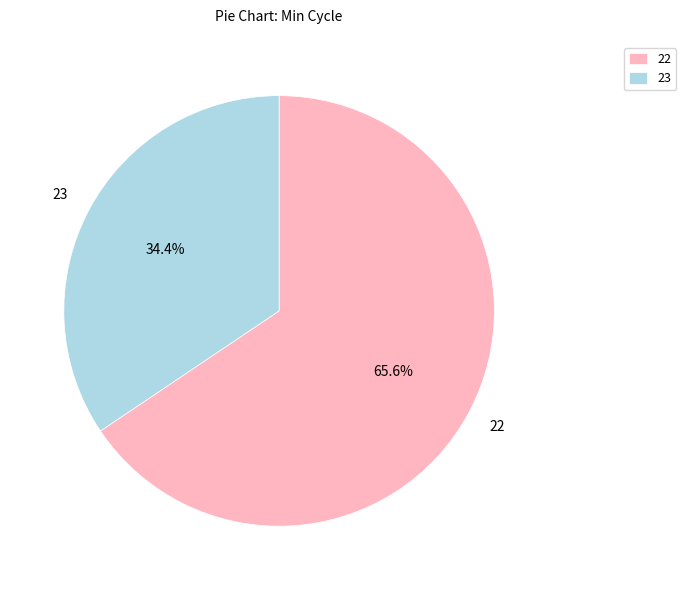

Which category has the smallest portion of the pie?

23